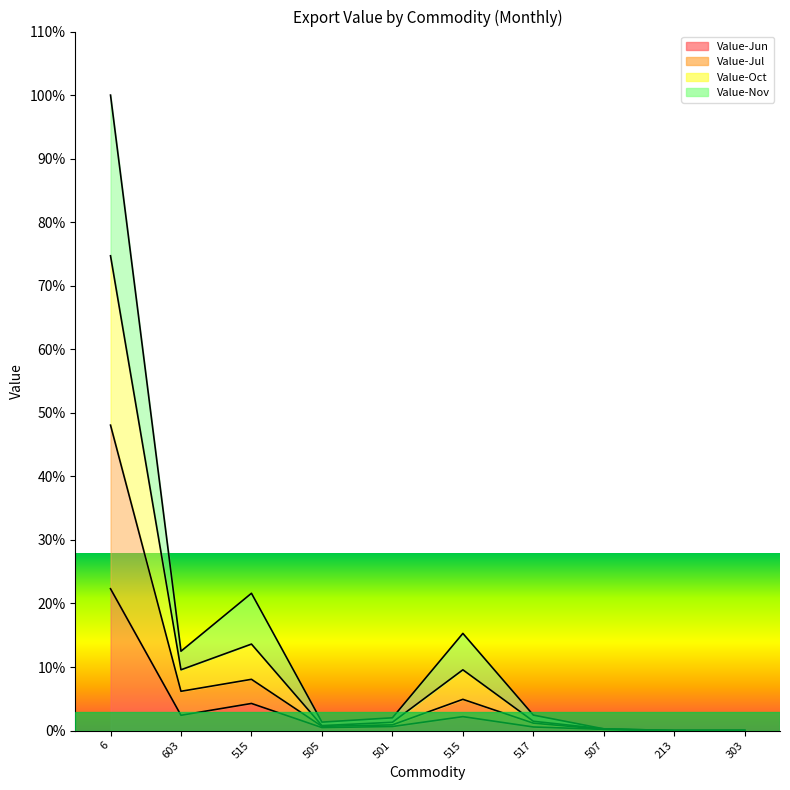

Where is the first local minimum for Value-Oct?

603